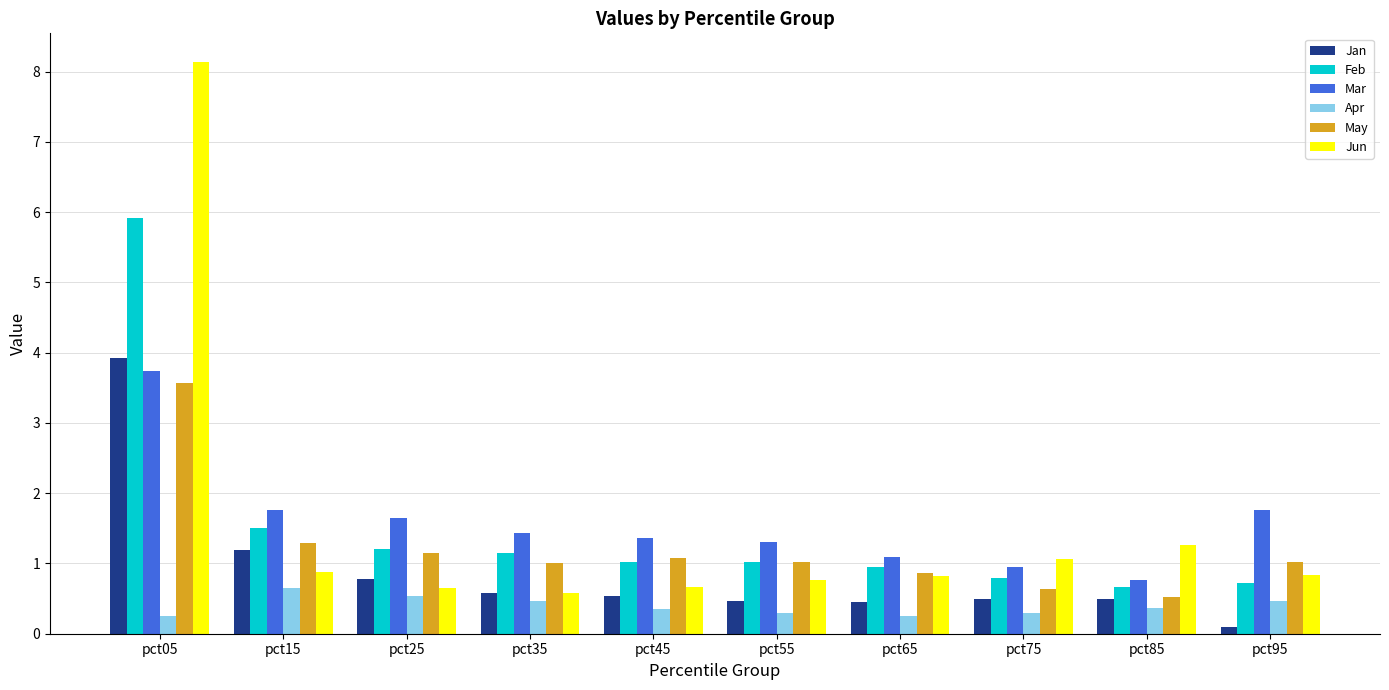

At which category is the sum across all series the highest?

pct05